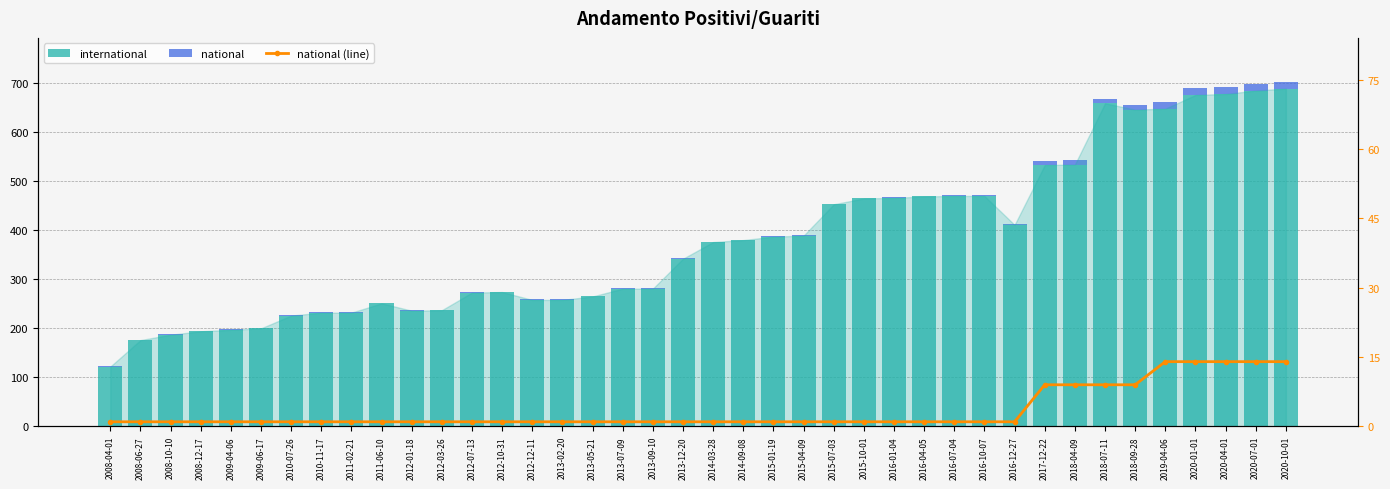

Reading left to right, transcribe all the data shown in this chart.

international: 122	176	187	194	197	200	226	232	232	251	236	237	273	274	258	258	265	281	281	342	376	380	387	389	453	465	466	469	470	470	411	533	534	659	646	648	676	678	685	689
national: 1	1	1	1	1	1	1	1	1	1	1	1	1	1	1	1	1	1	1	1	1	1	1	1	1	1	1	1	1	1	1	9	9	9	9	14	14	14	14	14
national (line): 1	1	1	1	1	1	1	1	1	1	1	1	1	1	1	1	1	1	1	1	1	1	1	1	1	1	1	1	1	1	1	9	9	9	9	14	14	14	14	14